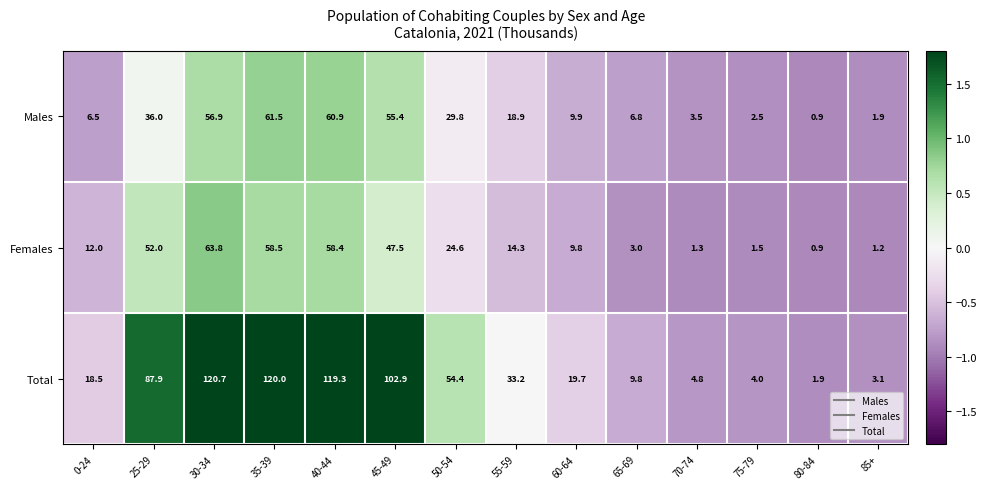

The value of Total at 60-64 is 32.1. True or false?

False